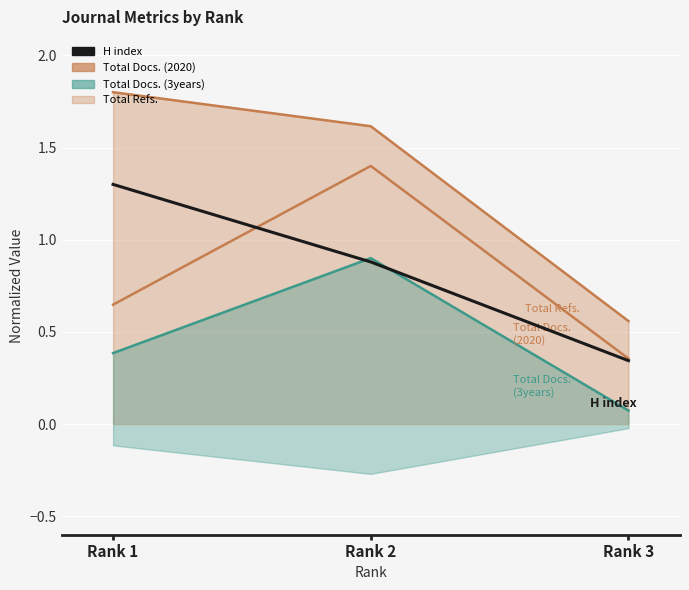

What is the value of the H index point at the 2nd from the left?

0.9